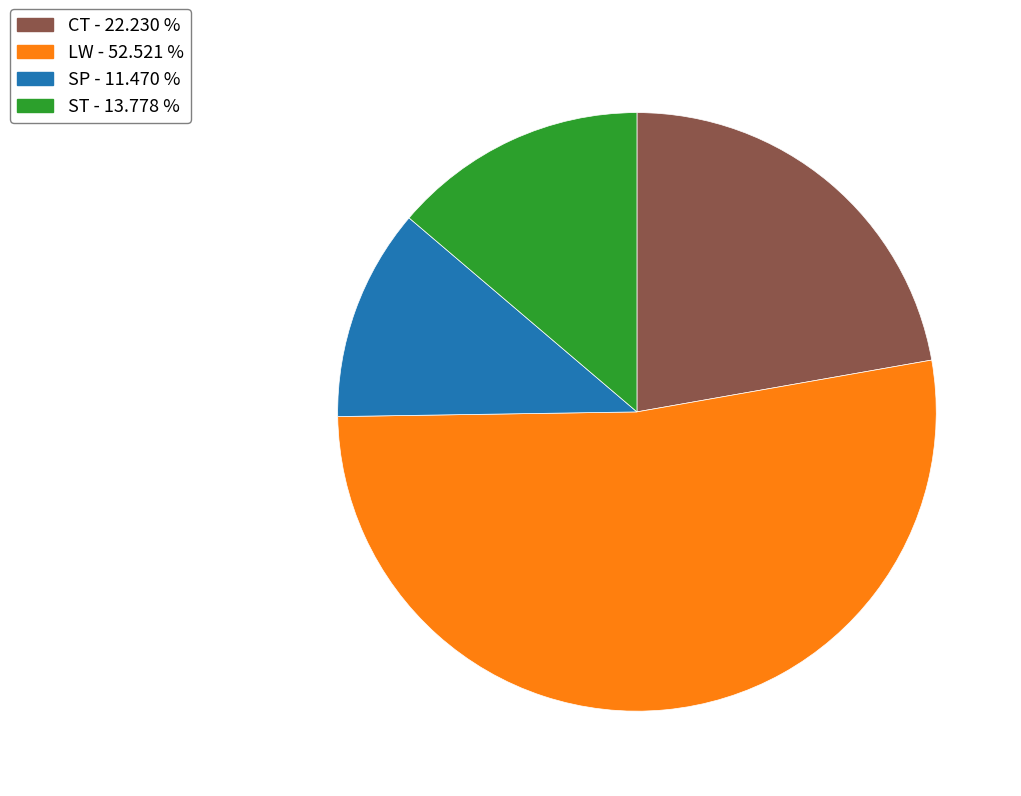

Which slice is the largest?

LW